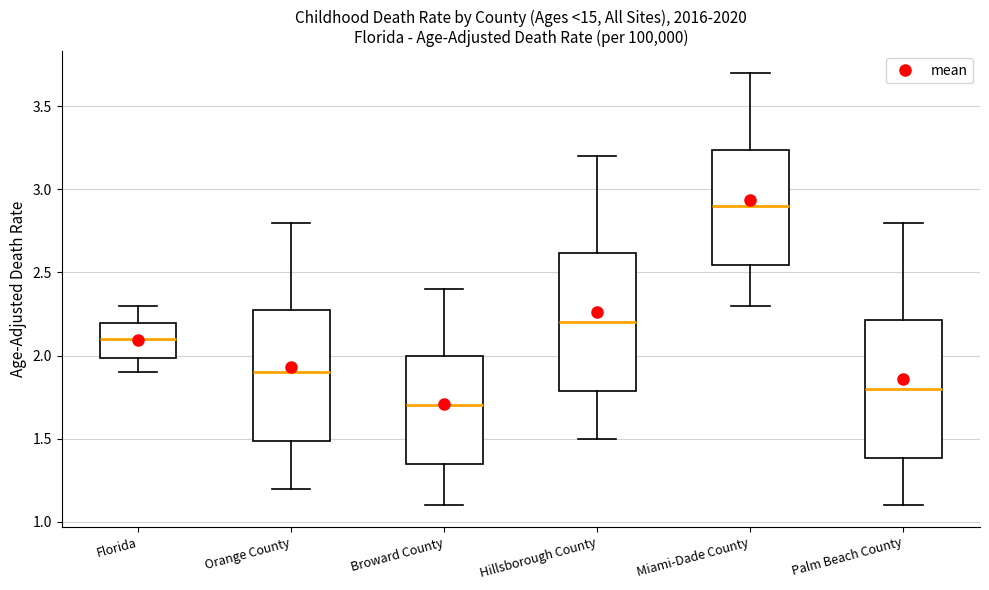

Reading left to right, transcribe this box plot: for each box, give where its median line is, the range the box spans, and where its two whiskers end, as read against the y-axis. The values are not printed on the chart, so give them approximately, as read against the axis.

Florida: median 2.10, box 2.00 to 2.20, whiskers 1.90 to 2.30
Orange County: median 1.90, box 1.50 to 2.30, whiskers 1.20 to 2.80
Broward County: median 1.70, box 1.35 to 2.00, whiskers 1.10 to 2.40
Hillsborough County: median 2.20, box 1.80 to 2.60, whiskers 1.50 to 3.20
Miami-Dade County: median 2.90, box 2.55 to 3.25, whiskers 2.30 to 3.70
Palm Beach County: median 1.80, box 1.40 to 2.20, whiskers 1.10 to 2.80